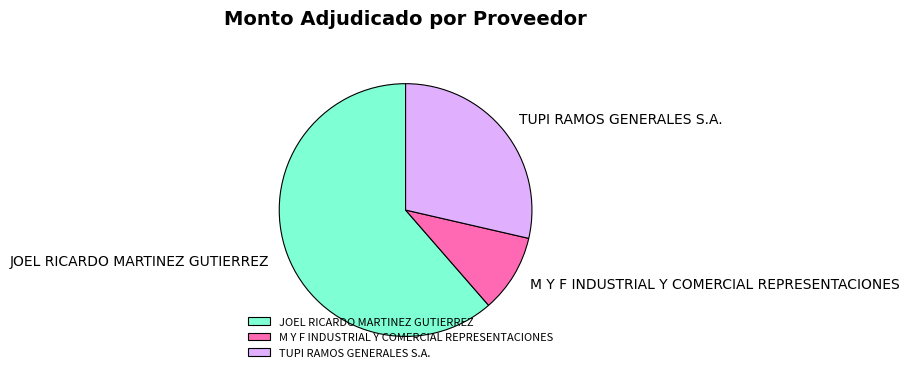

Rank the categories by value from highest to lowest.

JOEL RICARDO MARTINEZ GUTIERREZ, TUPI RAMOS GENERALES S.A., M Y F INDUSTRIAL Y COMERCIAL REPRESENTACIONES